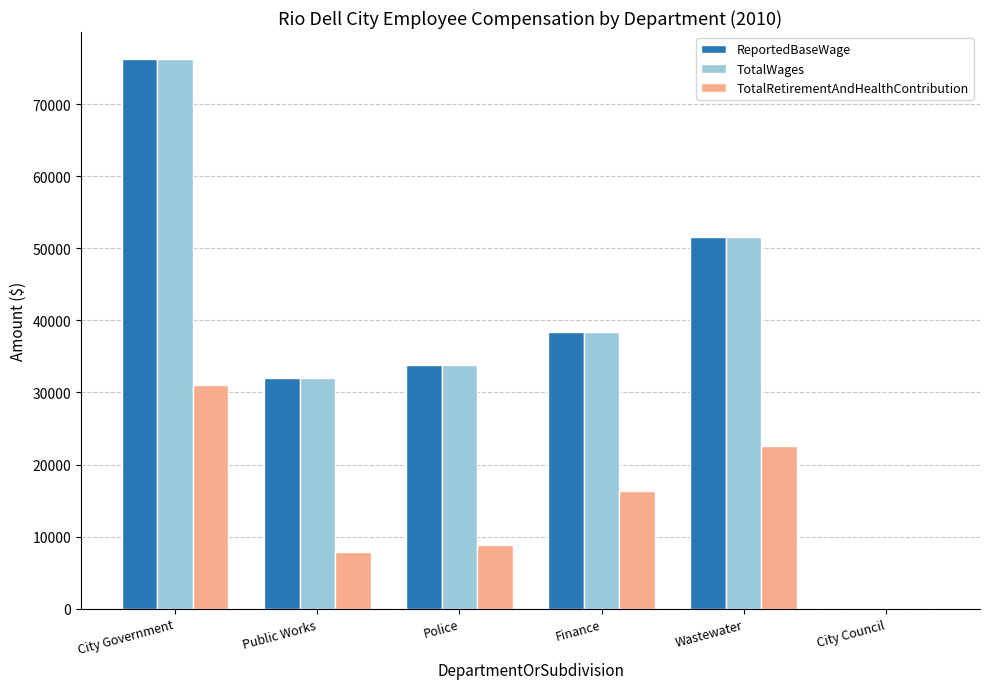

Does the chart contain stacked bars?

No